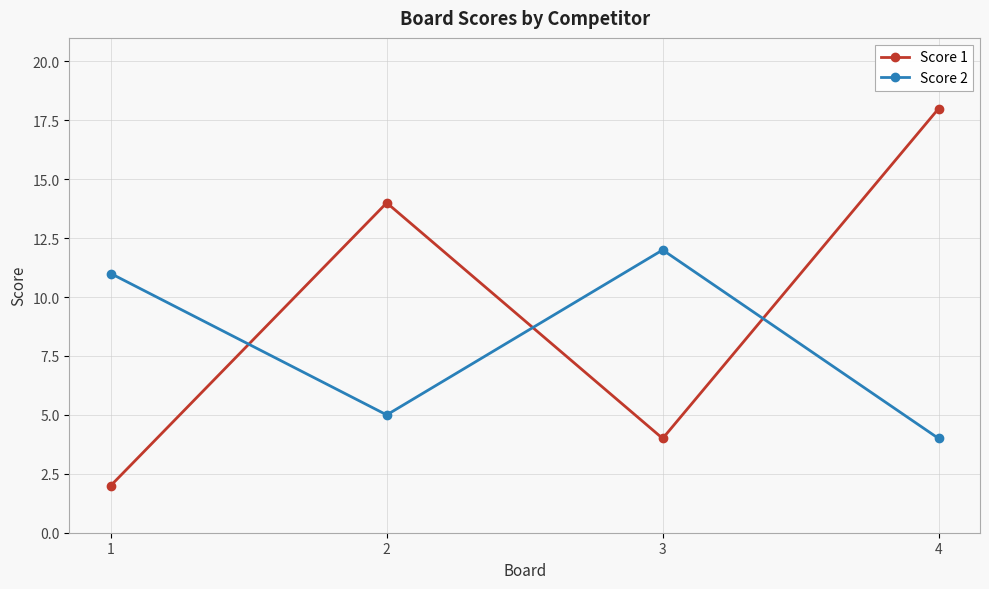

What is the total value across all series at 4?

22